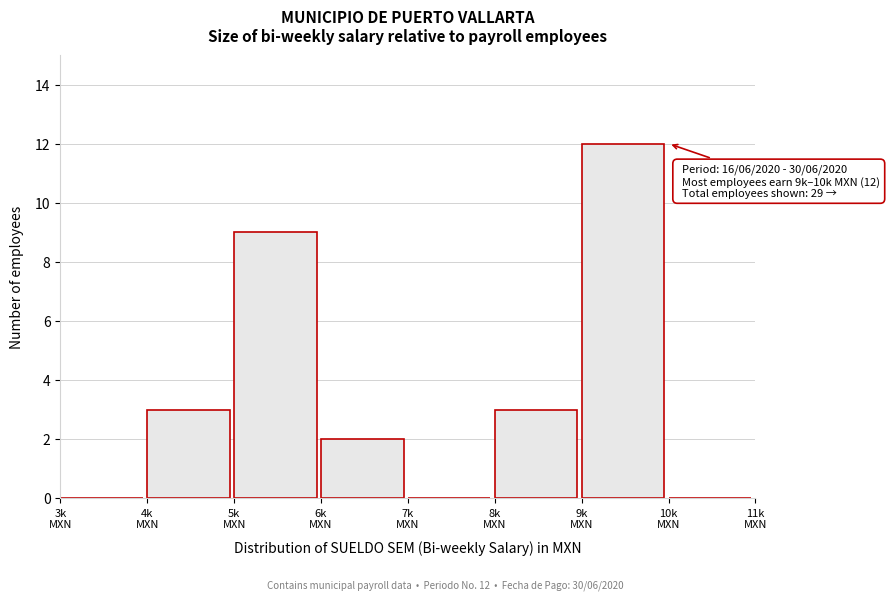

What is the maximum value shown in the chart?

12